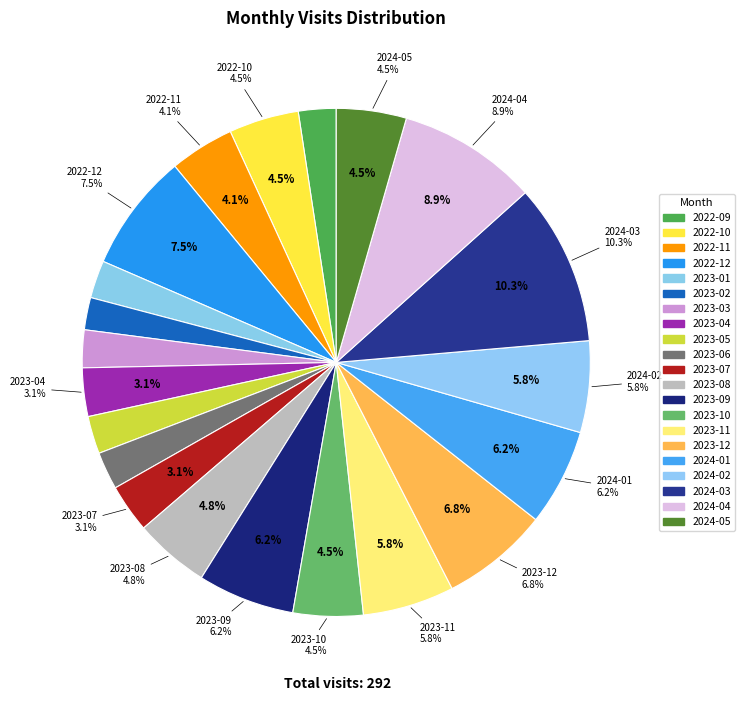

True or false: 2022-12 accounts for 8% of the total.

True